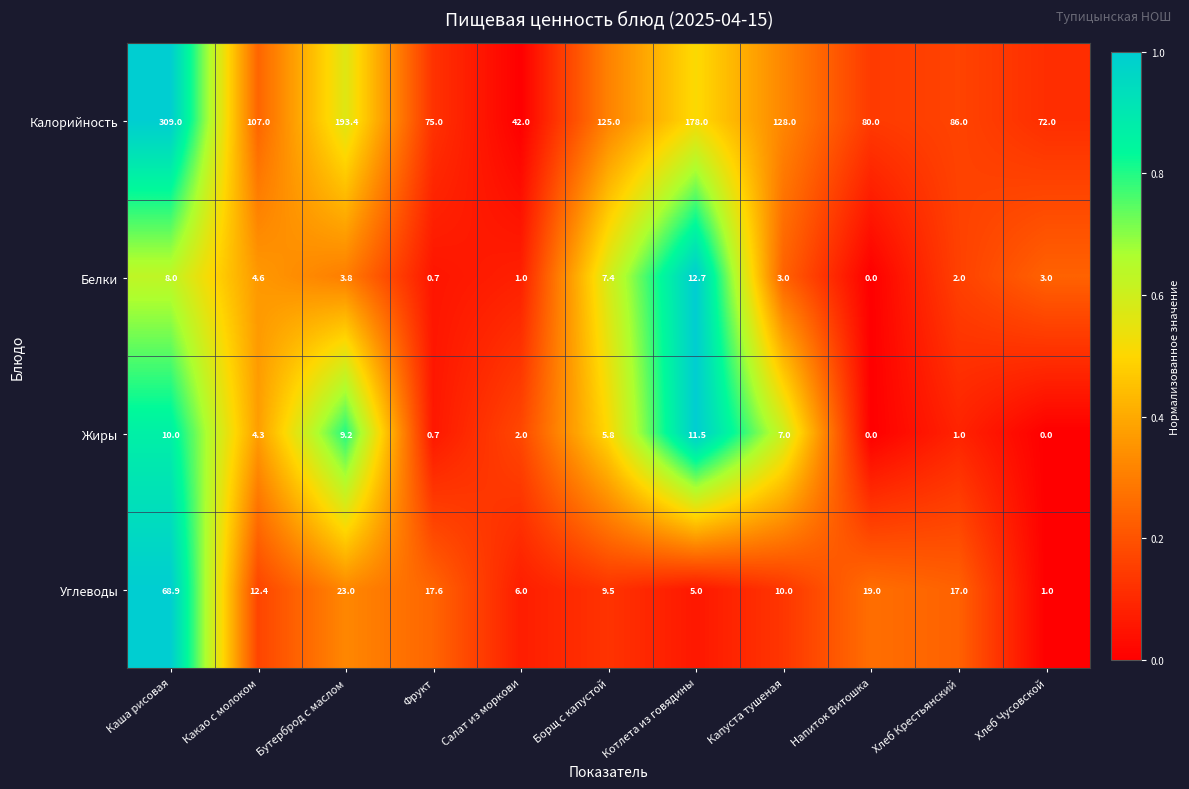

At which category is the sum across all series the highest?

Каша рисовая